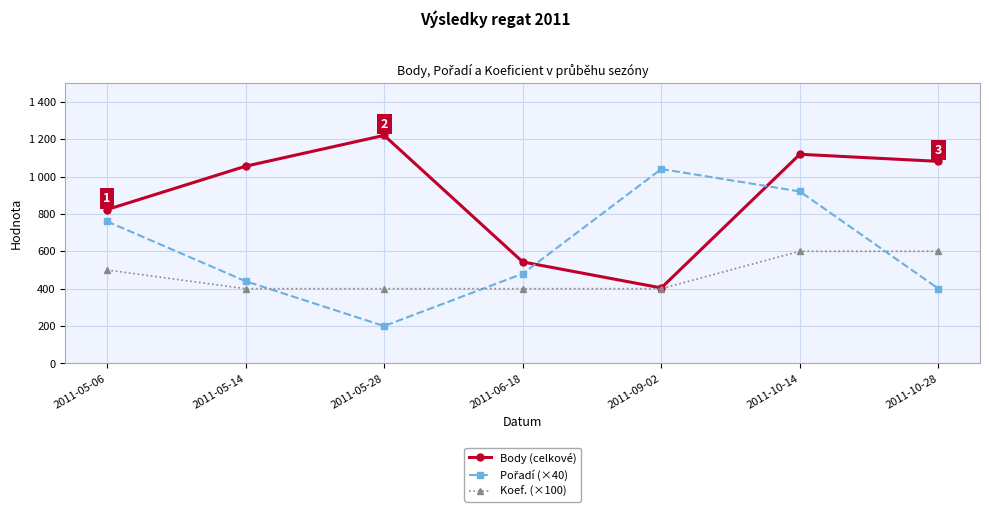

The value of Pořadí (×40) at 2011-09-02 is 1040. True or false?

True